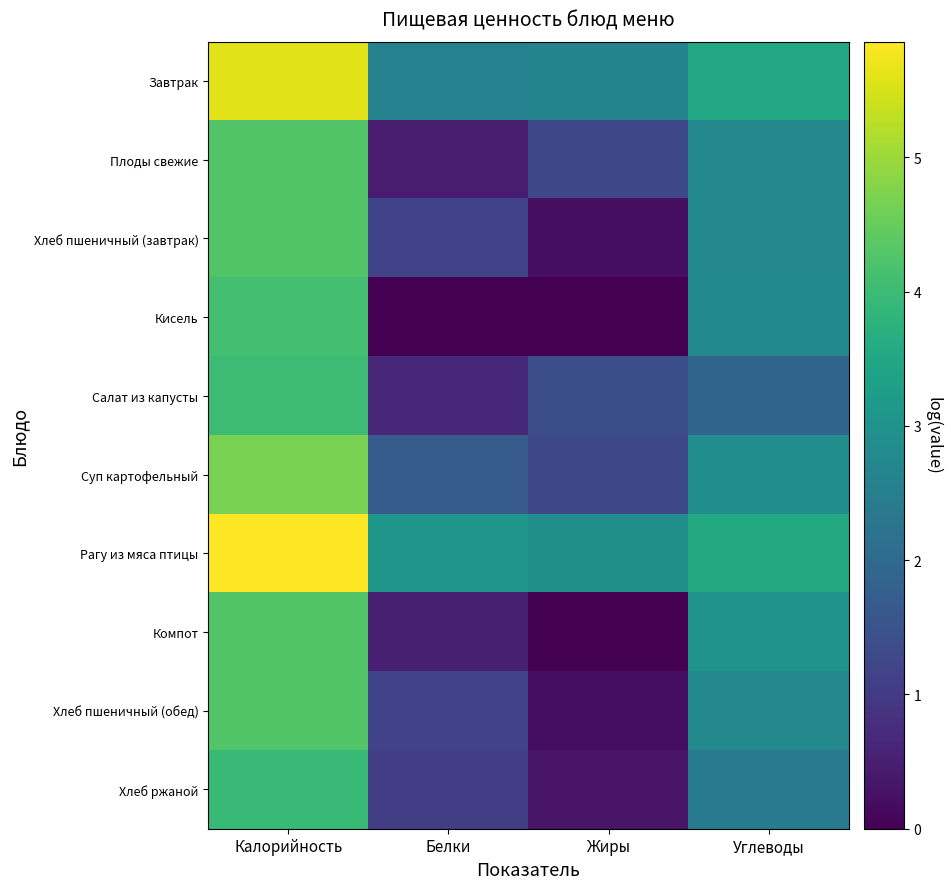

What is the difference between the highest and lowest values at Углеводы?

1.7